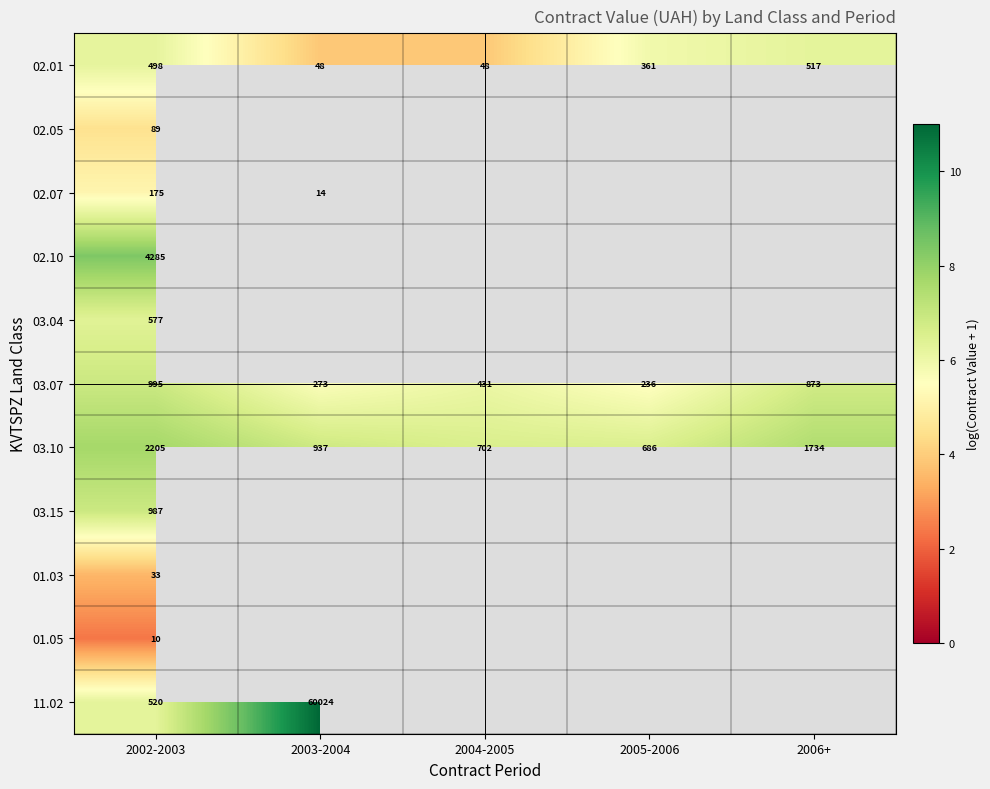

At which label is 02.01 closest to 5?

2005-2006